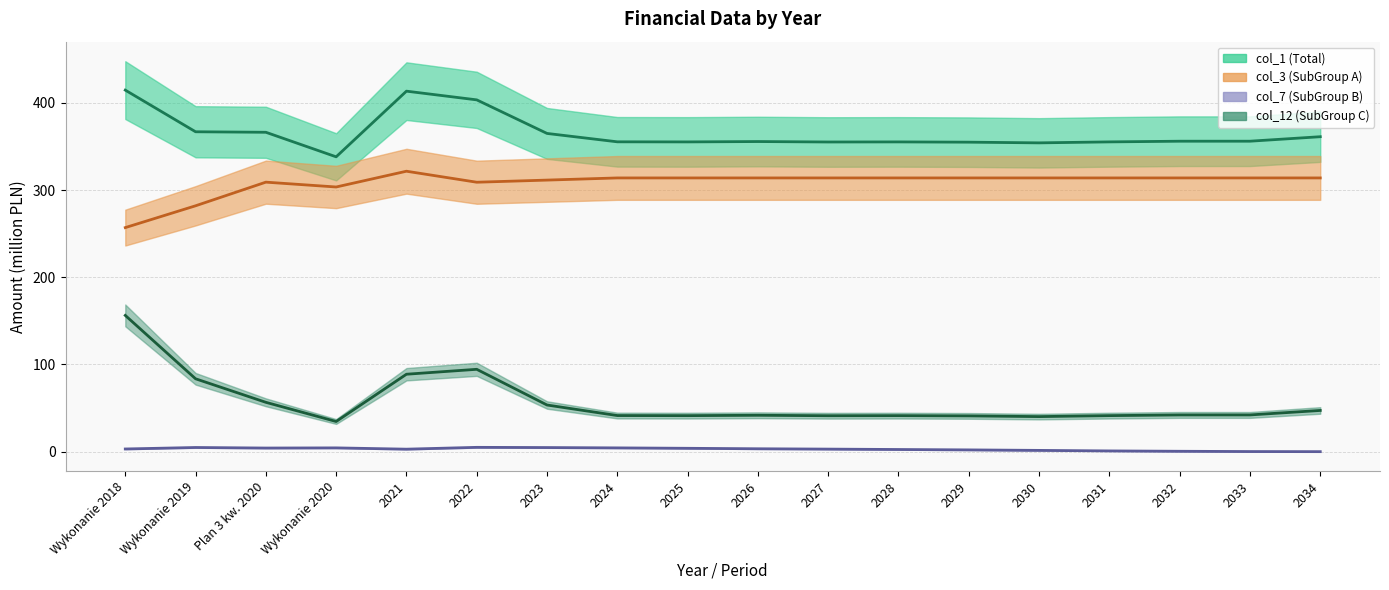

True or false: col_1 (Total) and col_12 (SubGroup C) intersect in this chart.

False